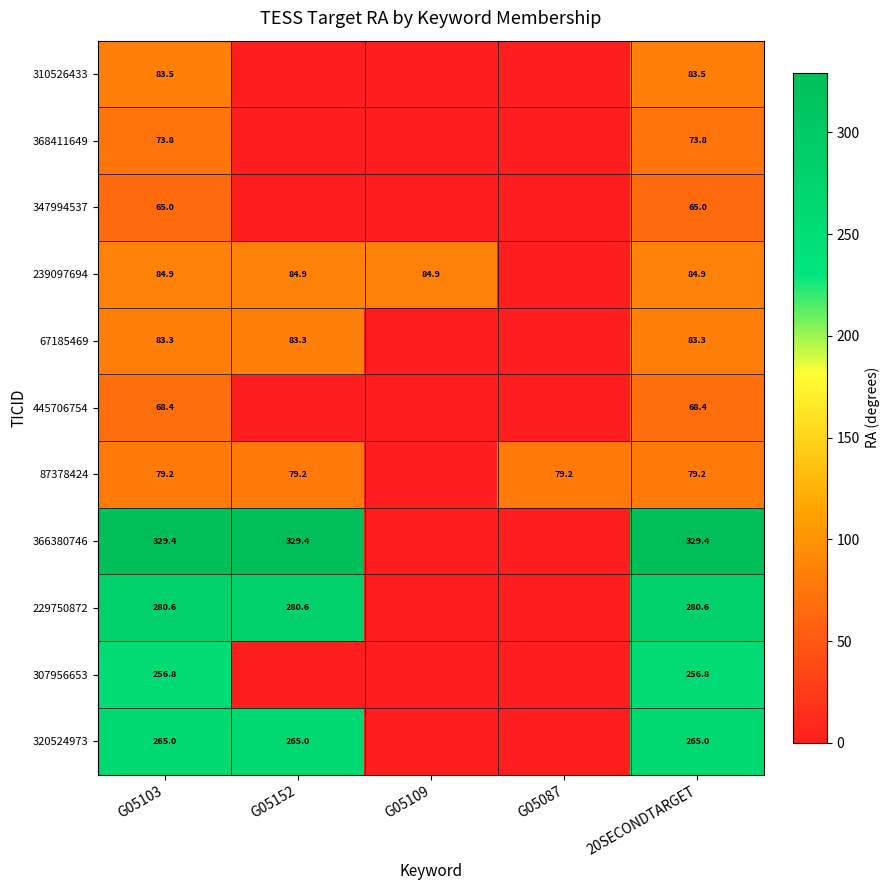

At how many categories does at least one series exceed 25?

5